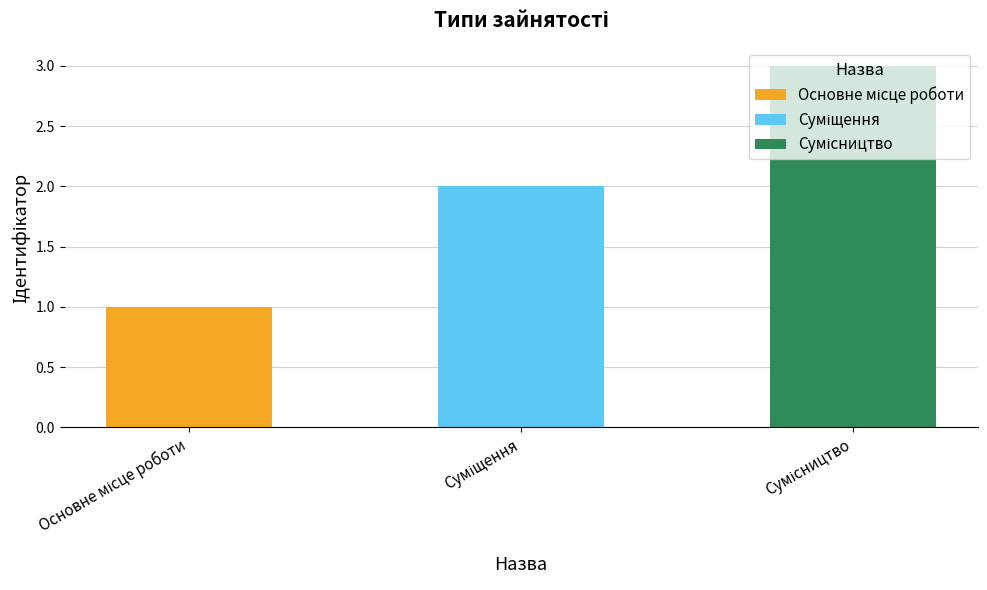

What is the maximum value shown in the chart?

3